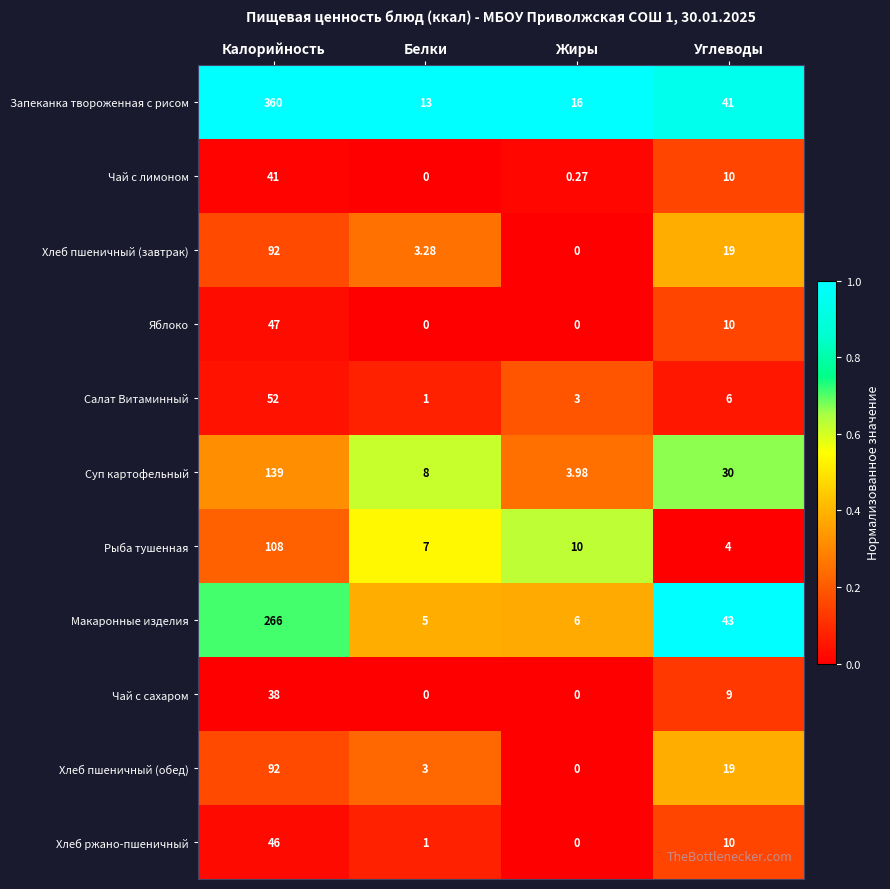

Which series changed the most between Калорийность and Углеводы?

Запеканка твороженная с рисом